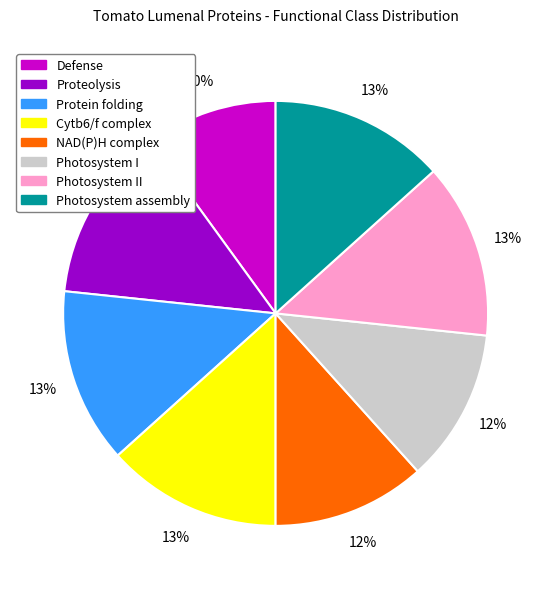

Is there a majority slice in this chart?

No